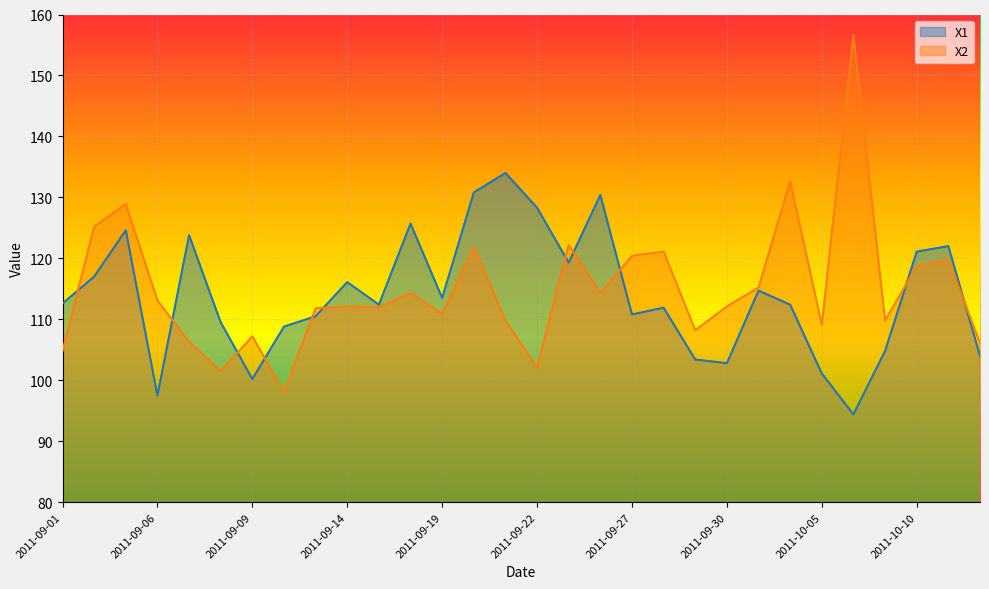

What is the label of the 12th point from the right?

2011-09-27